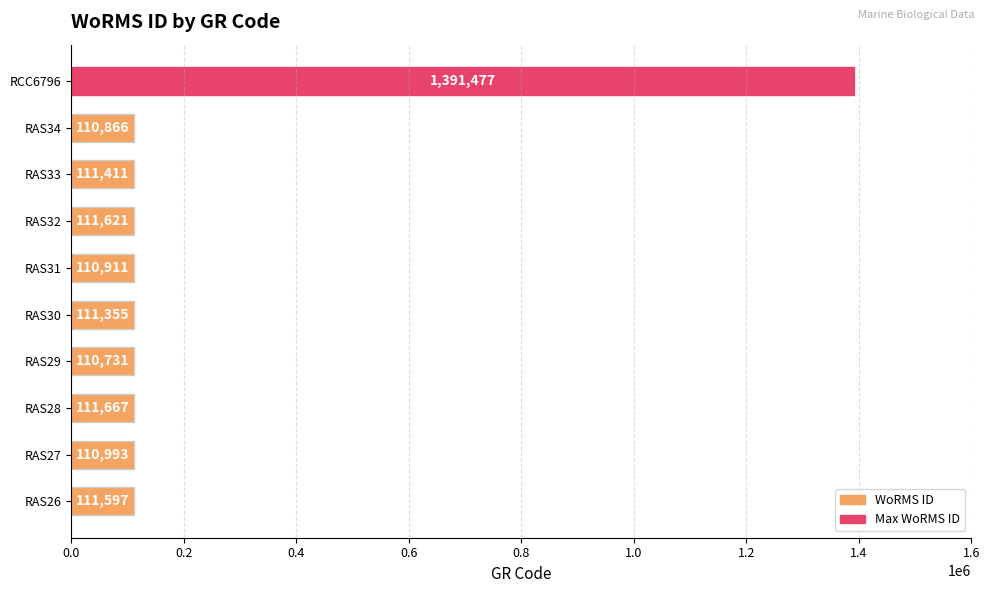

How many values are below 111411?

5